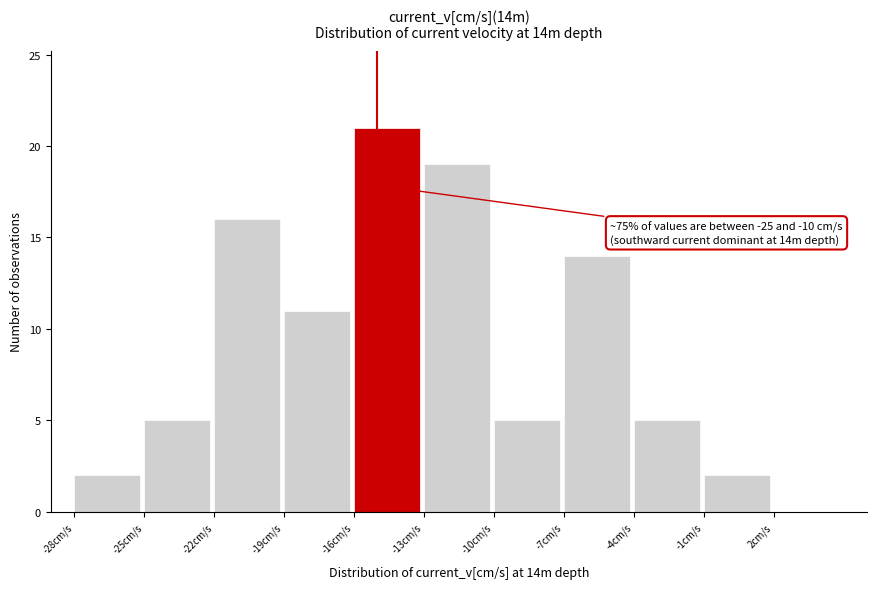

Which range on the x-axis has the tallest bar?

-16 to -13